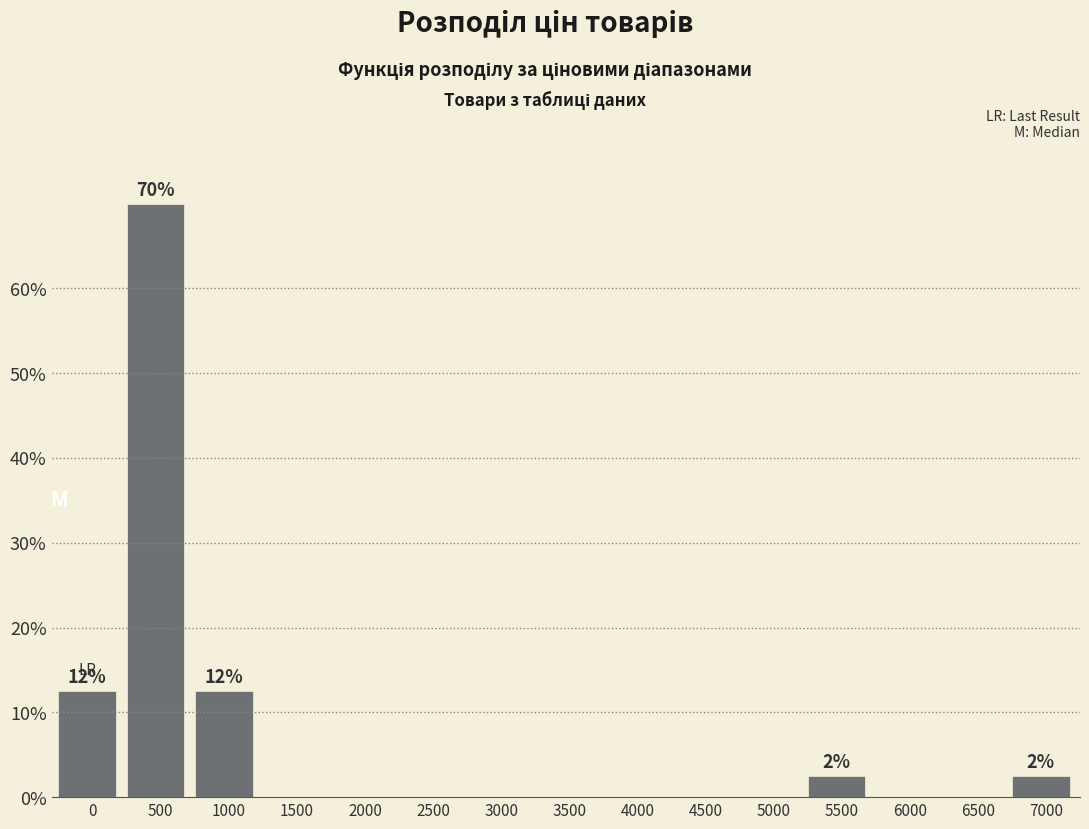

Reading left to right, extract all data points from this chart.

0=12.5	500=70.0	1000=12.5	1500=0.0	2000=0.0	2500=0.0	3000=0.0	3500=0.0	4000=0.0	4500=0.0	5000=0.0	5500=2.5	6000=0.0	6500=0.0	7000=2.5